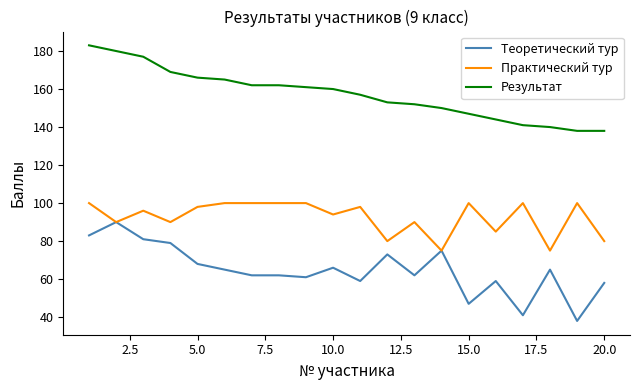

What is the highest value of the Практический тур series?

100